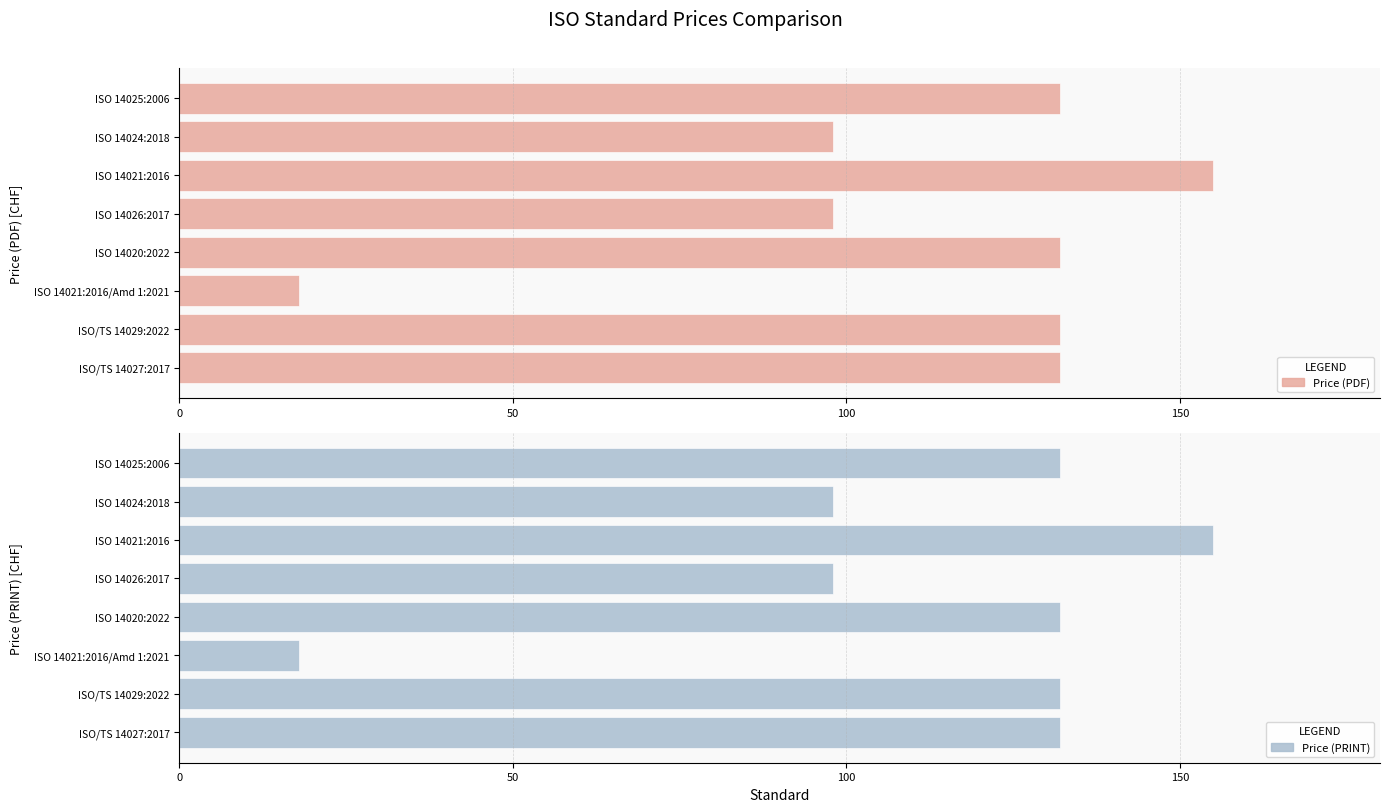

What position from the left is ISO 14026:2017?

5